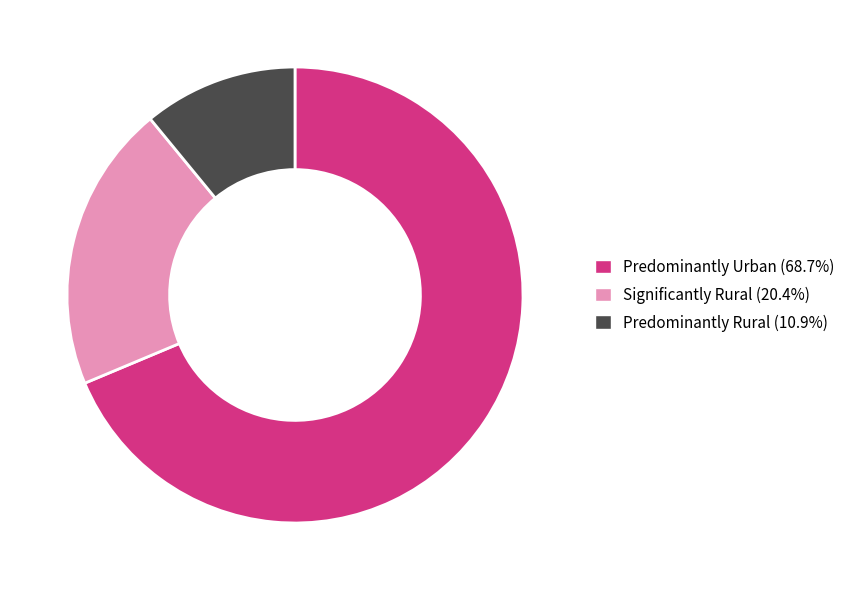

Approximately how many times larger is the value at Predominantly Urban compared to Significantly Rural?

3.4